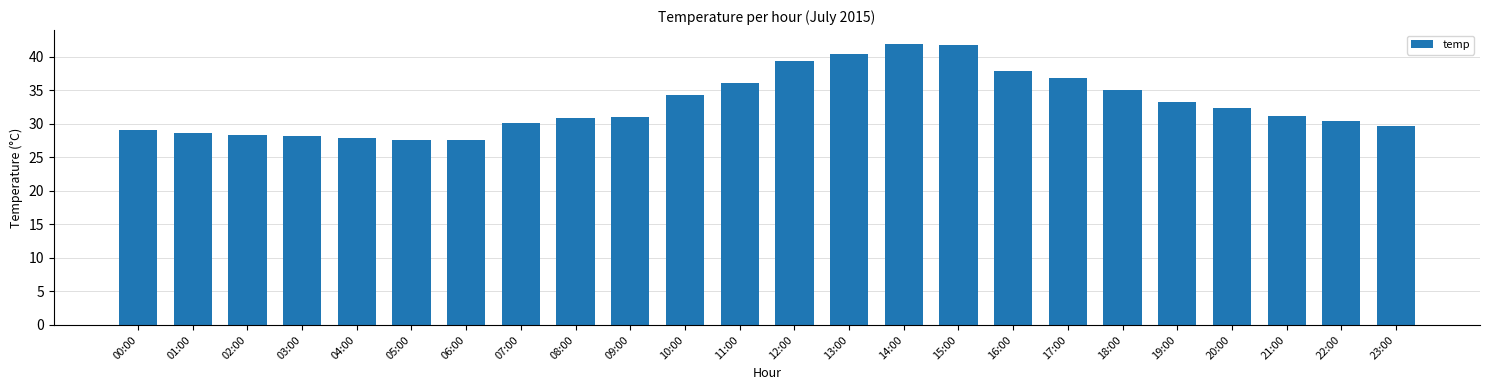

What is the sum of the values at 19:00 and 15:00?

75.0